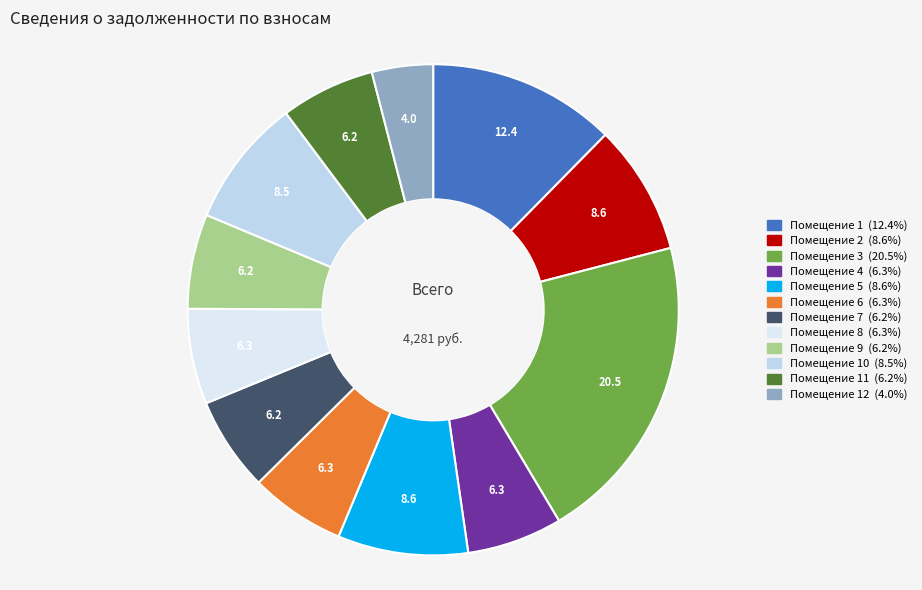

Is there any slice that represents more than half of the pie?

No